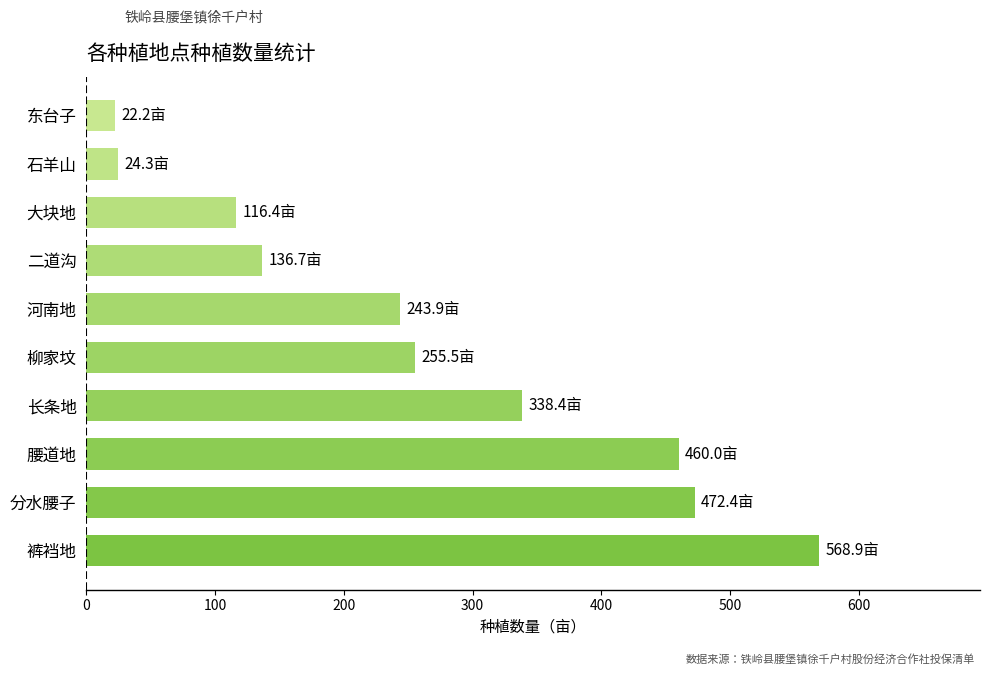

The chart shows a value of 152.1 at 柳家坟. True or false?

False